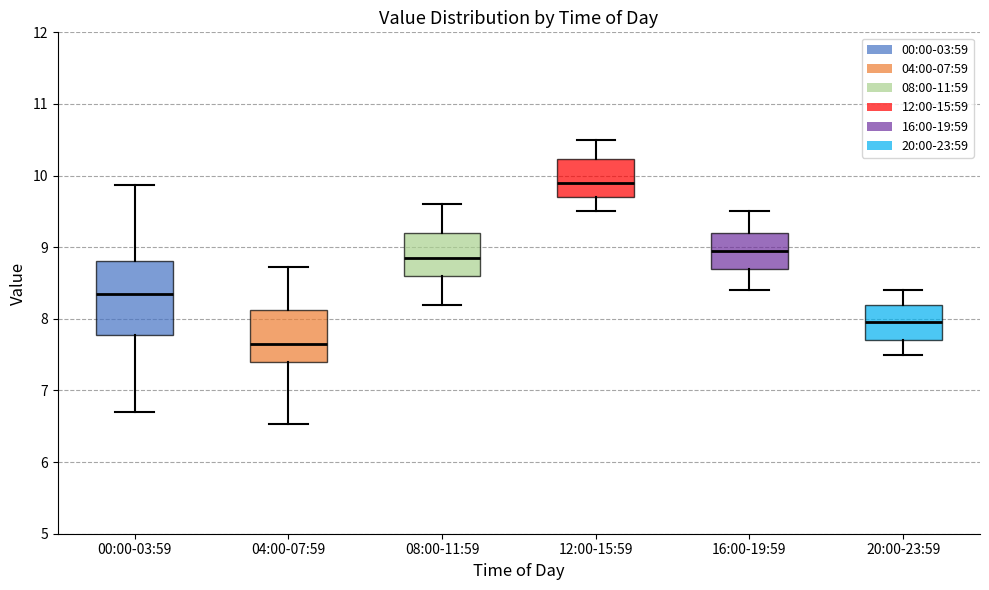

Where is the upper edge of the box for 16:00-19:59 on the y-axis? The values are not printed on the chart, so give them approximately, as read against the axis.

9.2